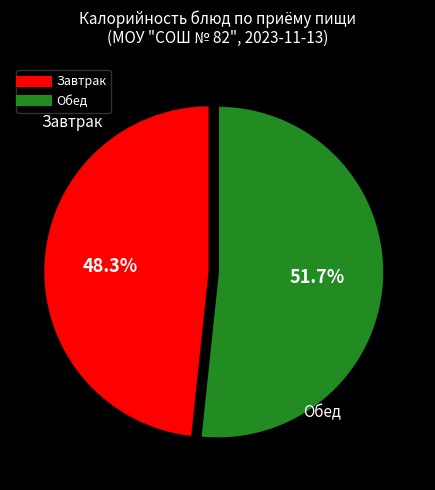

Is there a majority slice in this chart?

Yes